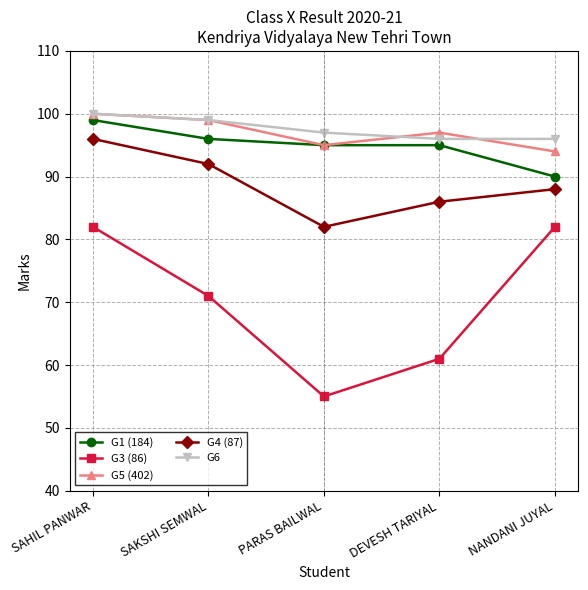

Which series changed the most between SAHIL PANWAR and PARAS BAILWAL?

G3 (86)